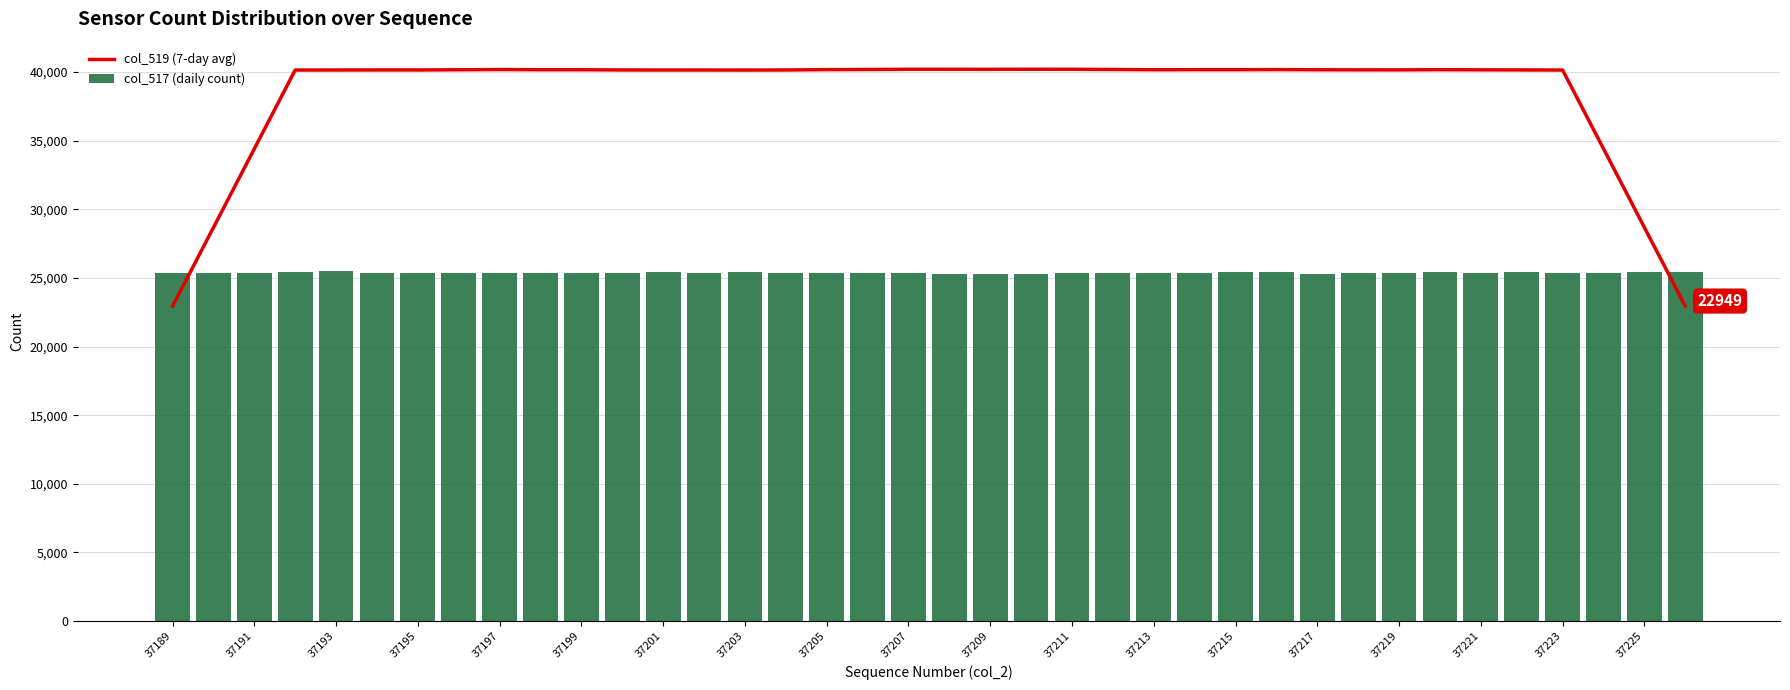

What is the average value of the col_517 (daily count) series?

25370